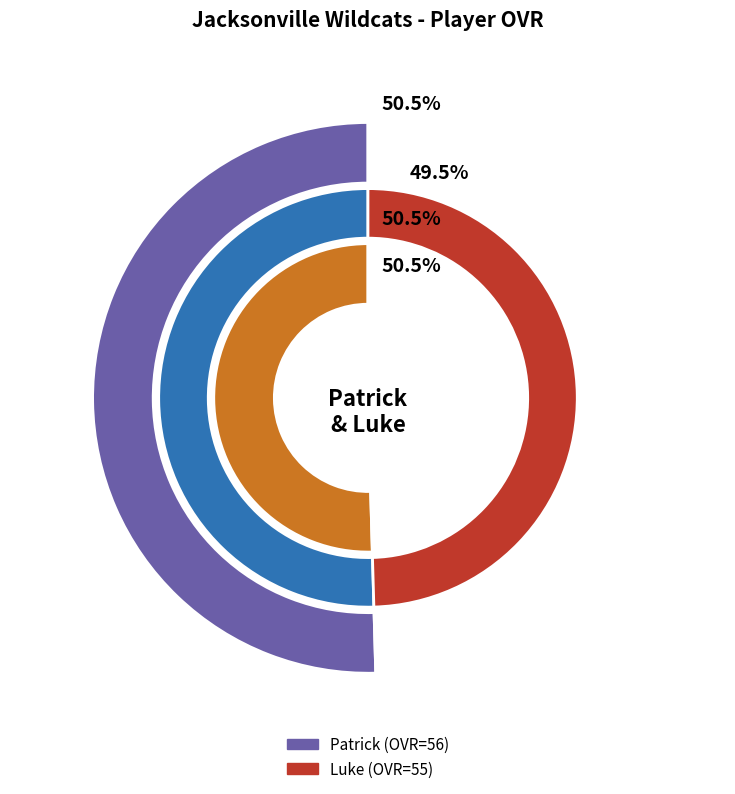

To the nearest percent, what percentage of the pie is Patrick?

50%